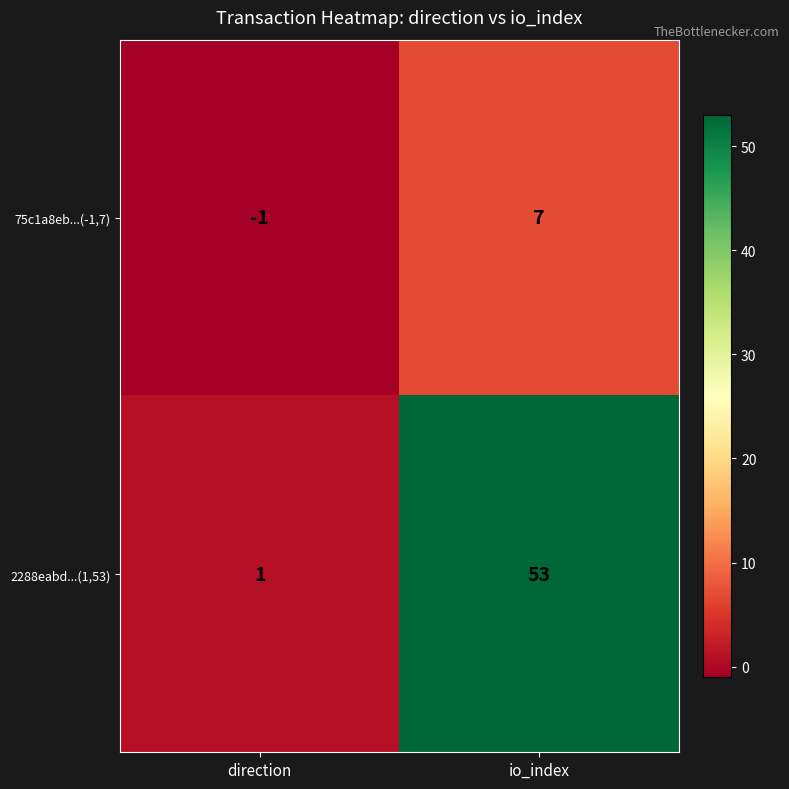

Which series has the largest total across all categories?

2288eabd...(1,53)